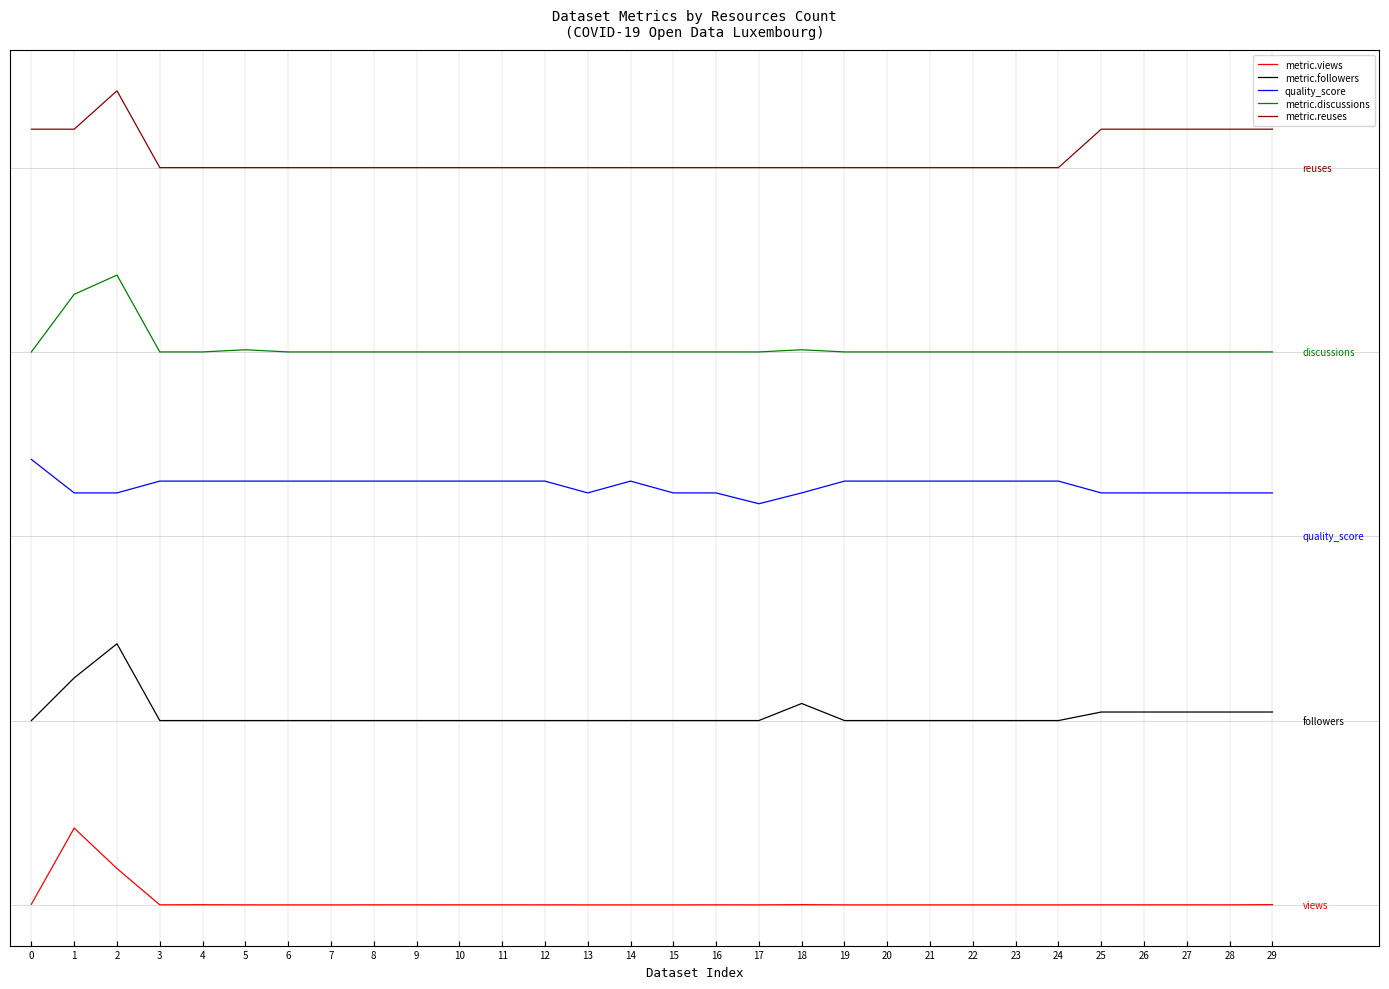

Does the chart display data point markers on the line(s)?

No